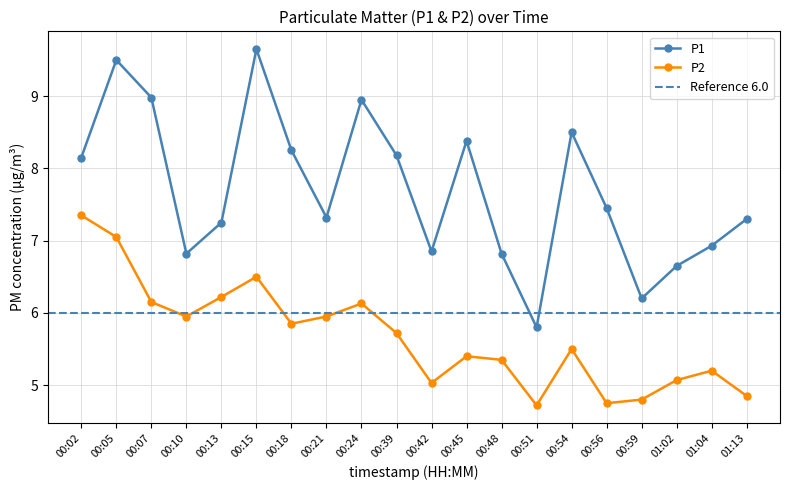

What is the label of the 7th point from the left?

00:18